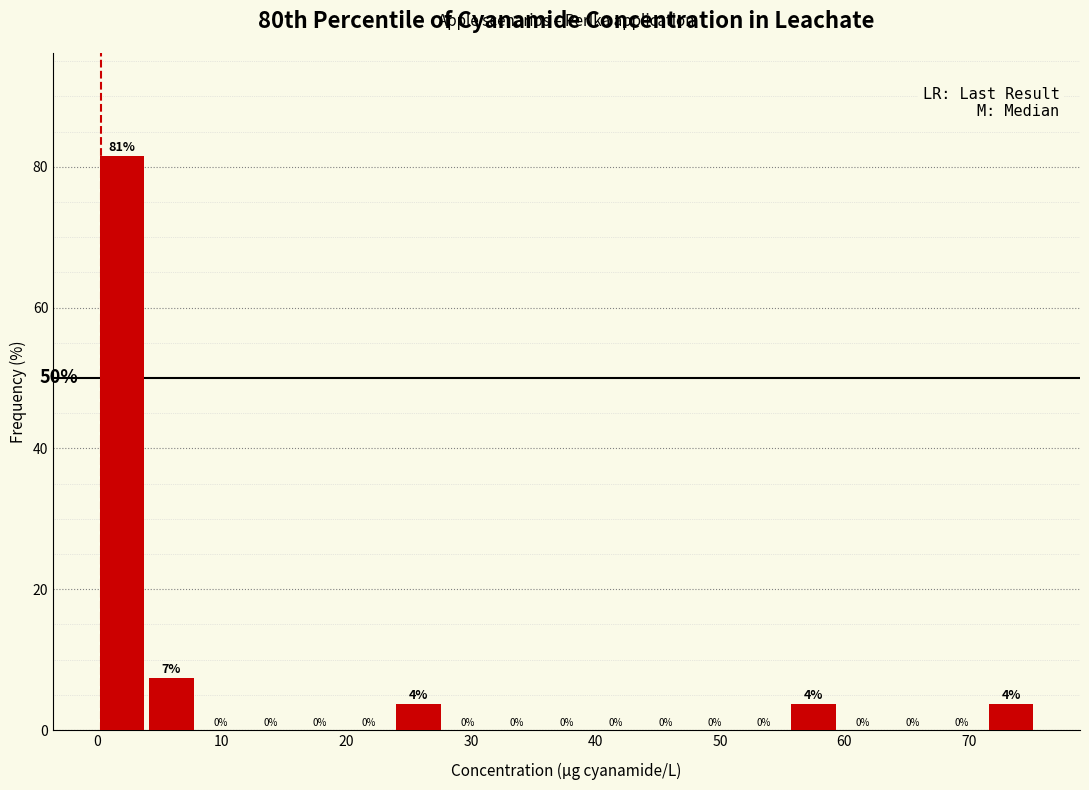

Read against the x-axis, roughly where is the centre of the tallest bar?

2